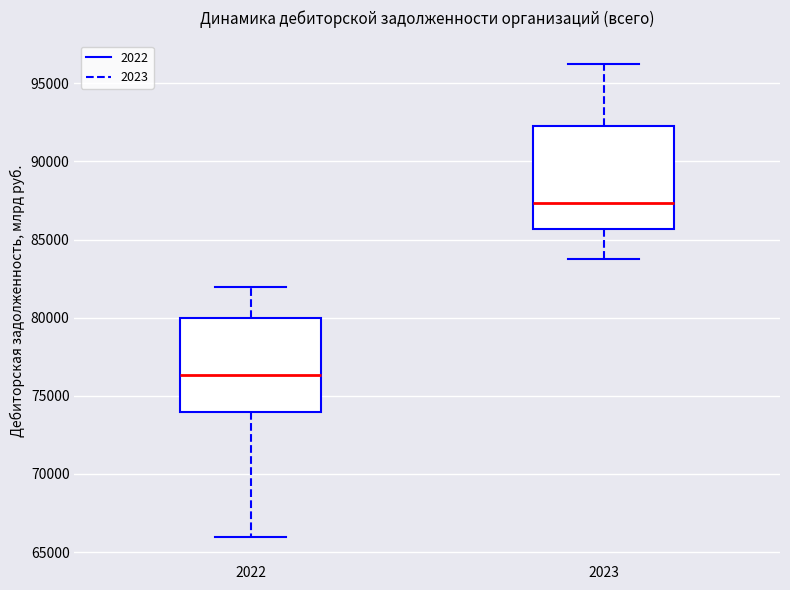

Reading left to right, read every box against the y-axis: the position of its median line, the range the box covers, and the ends of its whiskers. The values are not printed on the chart, so give them approximately, as read against the axis.

2022: median 76500, box 74000 to 80000, whiskers 66000 to 82000
2023: median 87500, box 85500 to 92500, whiskers 84000 to 96000